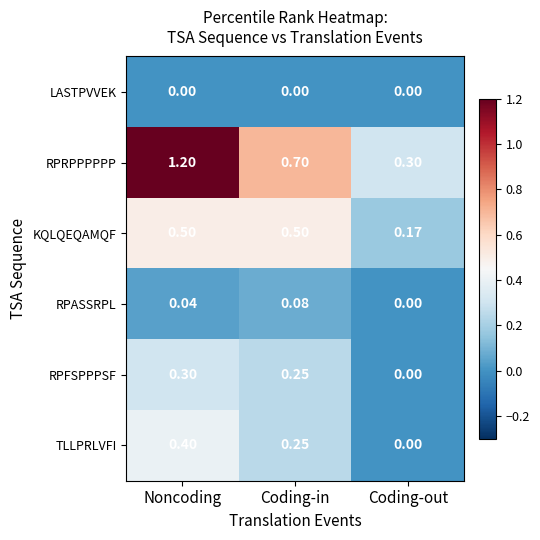

Which category has the highest value in the RPRPPPPPP series?

Noncoding